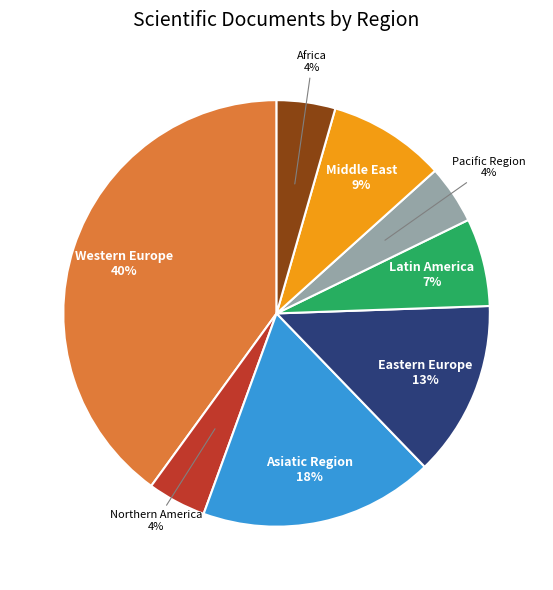

Count the number of slices in the pie.

8